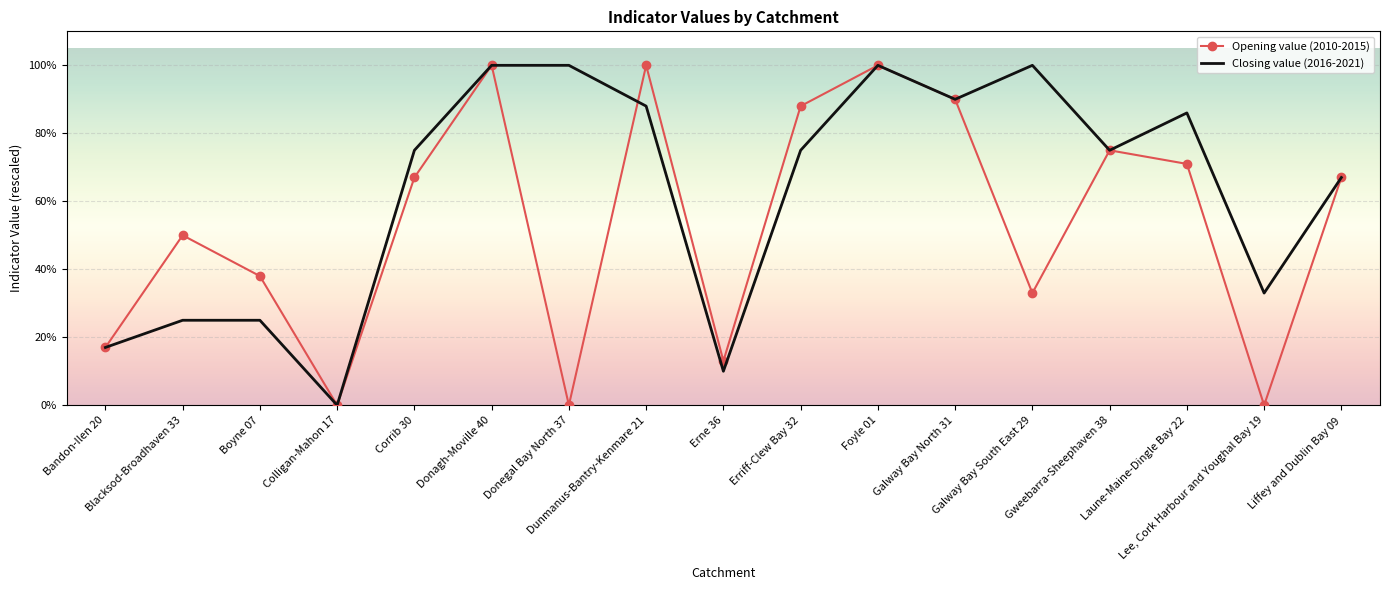

What are all the series names shown in the legend?

Opening value (2010-2015), Closing value (2016-2021)